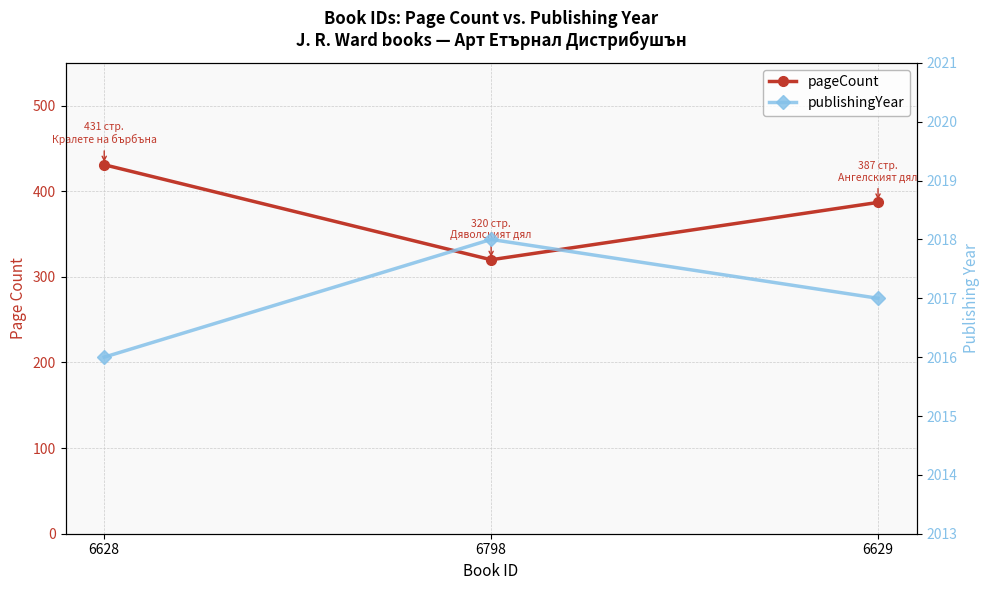

Rank the categories by pageCount value from highest to lowest.

6628, 6629, 6798